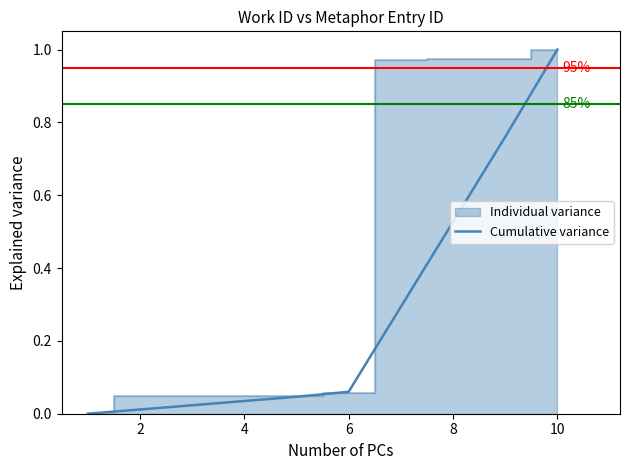

What is the sum of the values at 4 and 6?

0.1